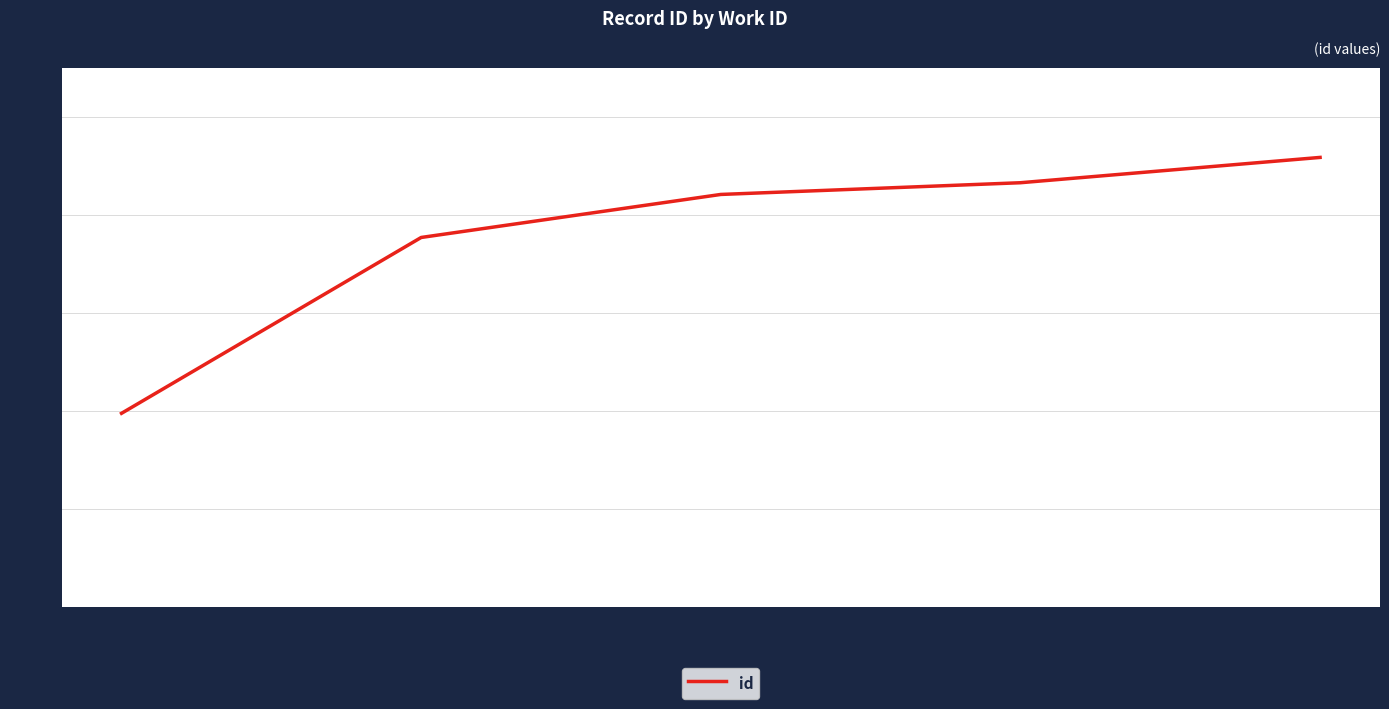

What is the difference between the second highest and second lowest values?

2794